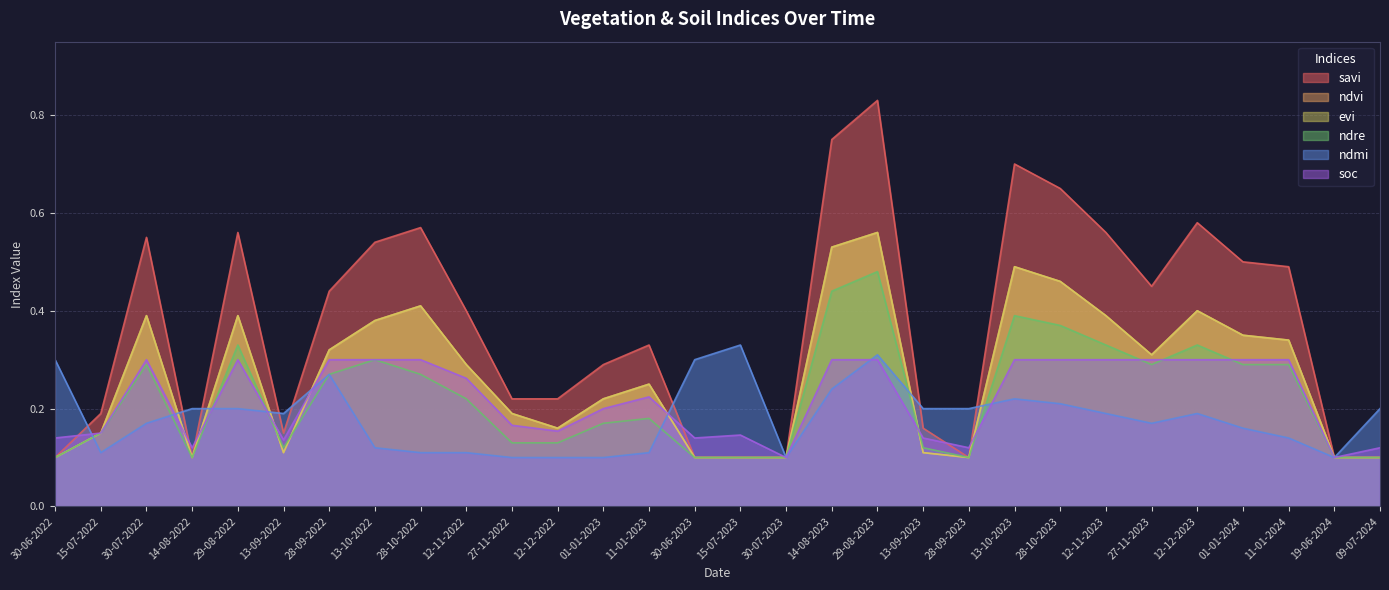

Does the chart display data point markers on the line(s)?

No